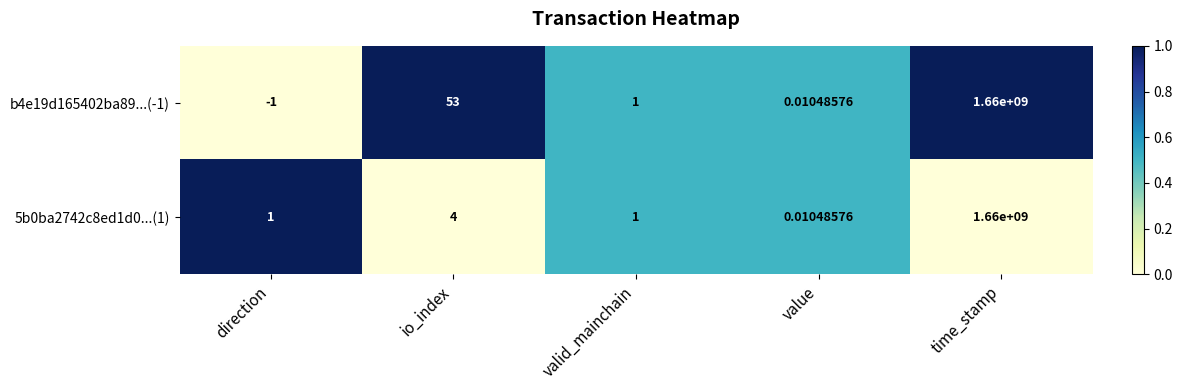

What is the maximum value shown in the chart?

1660000000.0